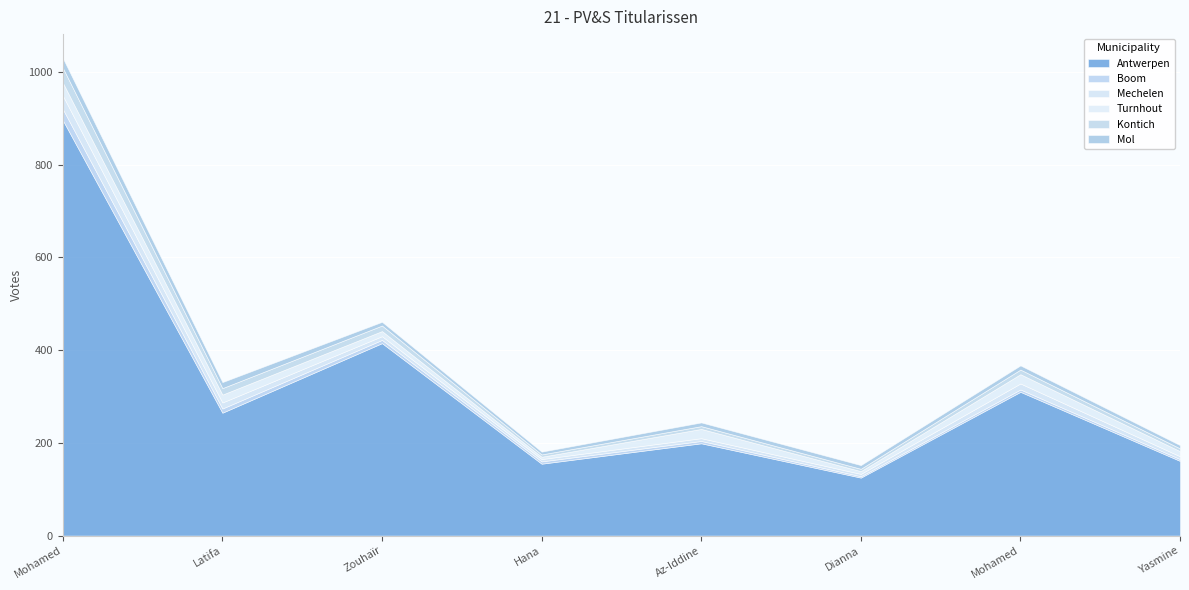

What is the minimum value shown in the chart?

3